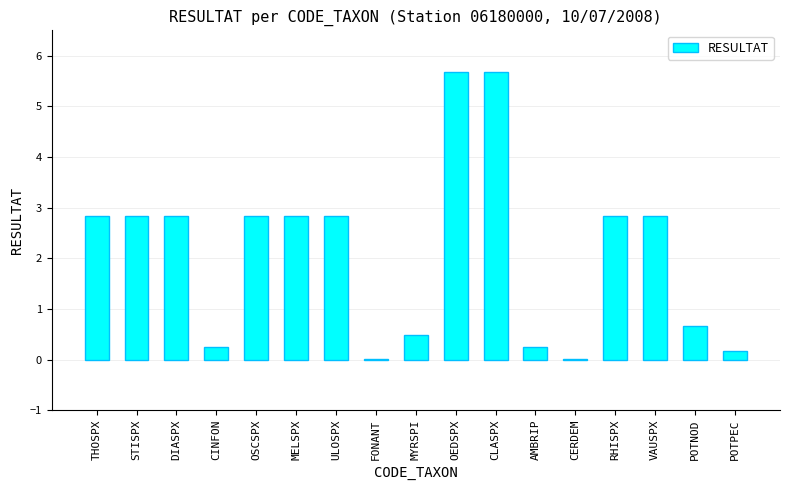

How many data points are above 2?

10